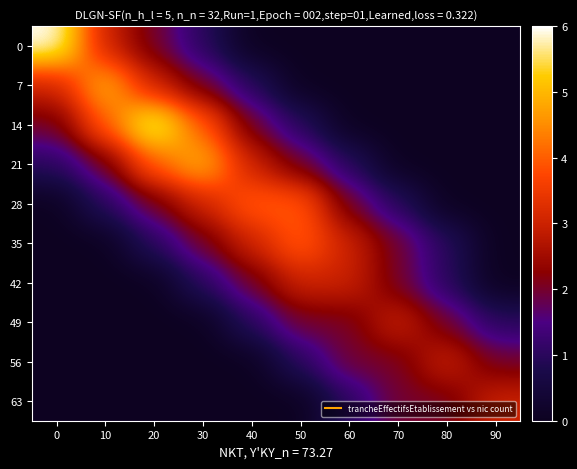

At which category is the sum across all series the highest?

20